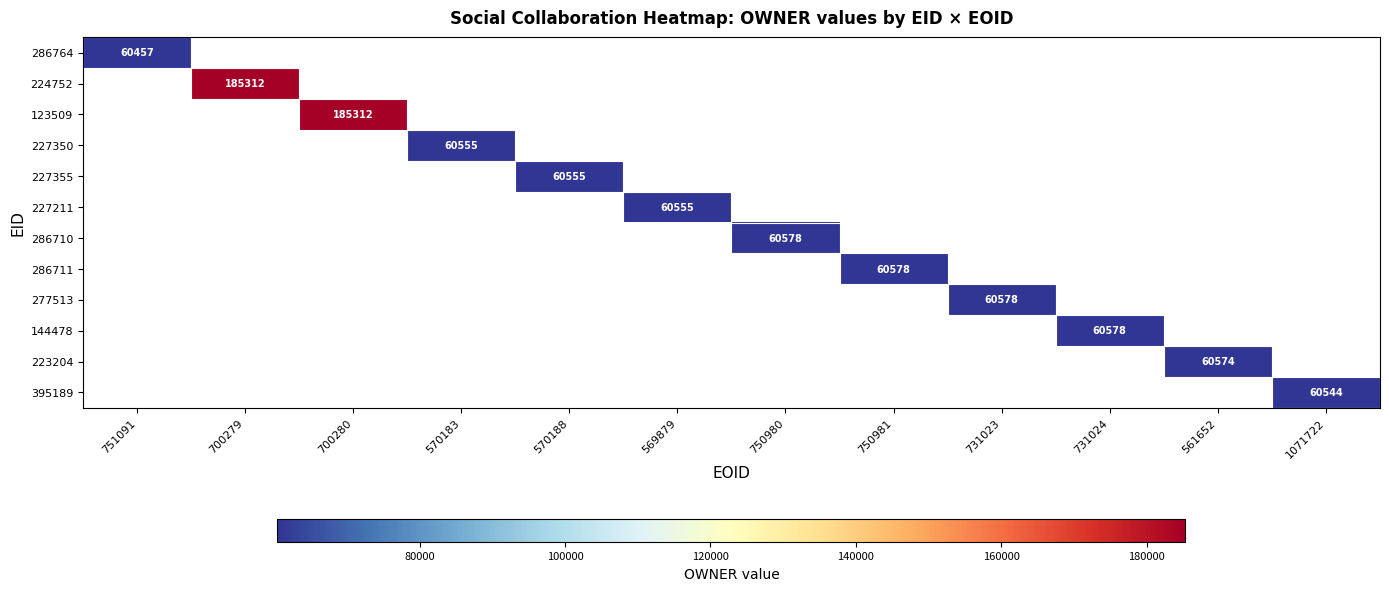

At how many categories does at least one series exceed 79000?

2